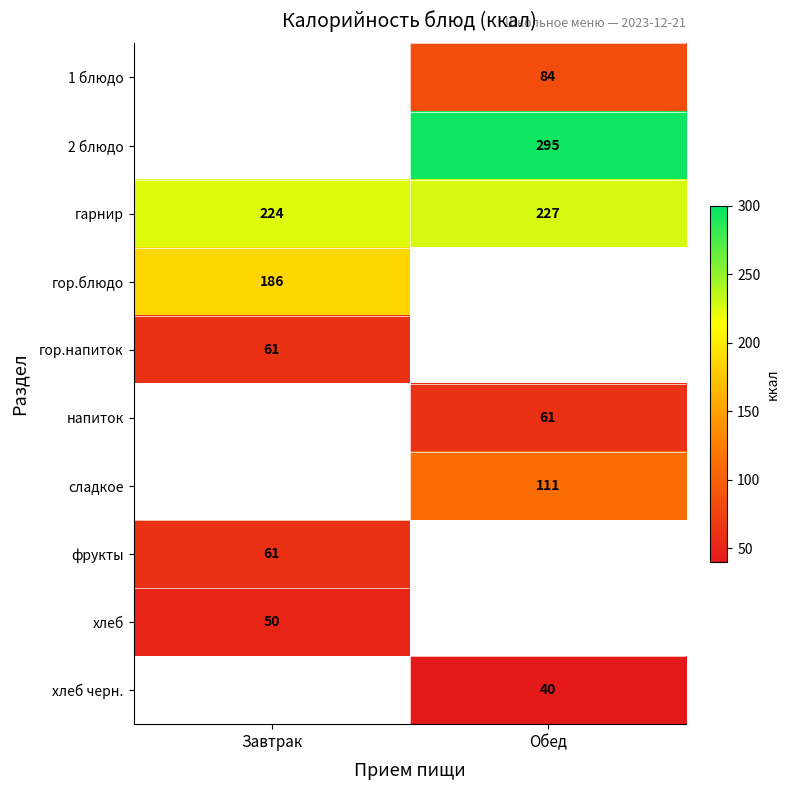

How many series are shown in this chart?

10